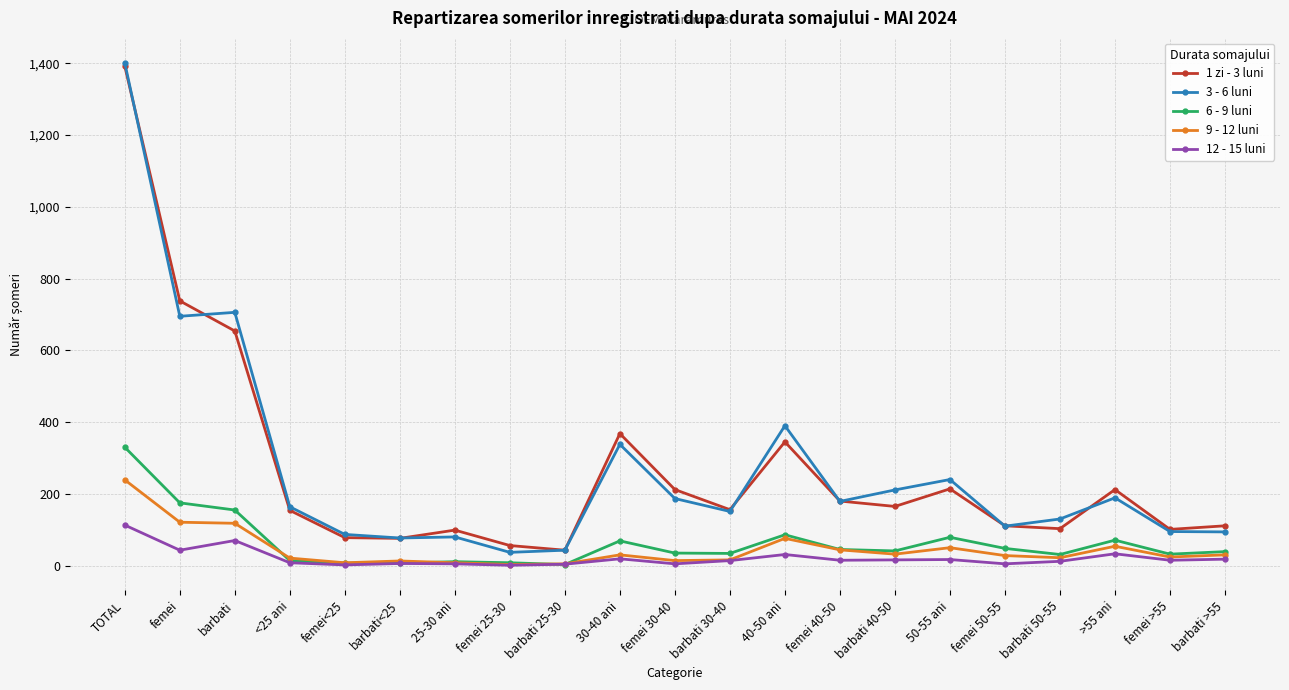

What is the sum of all 6 - 9 luni values?

1320